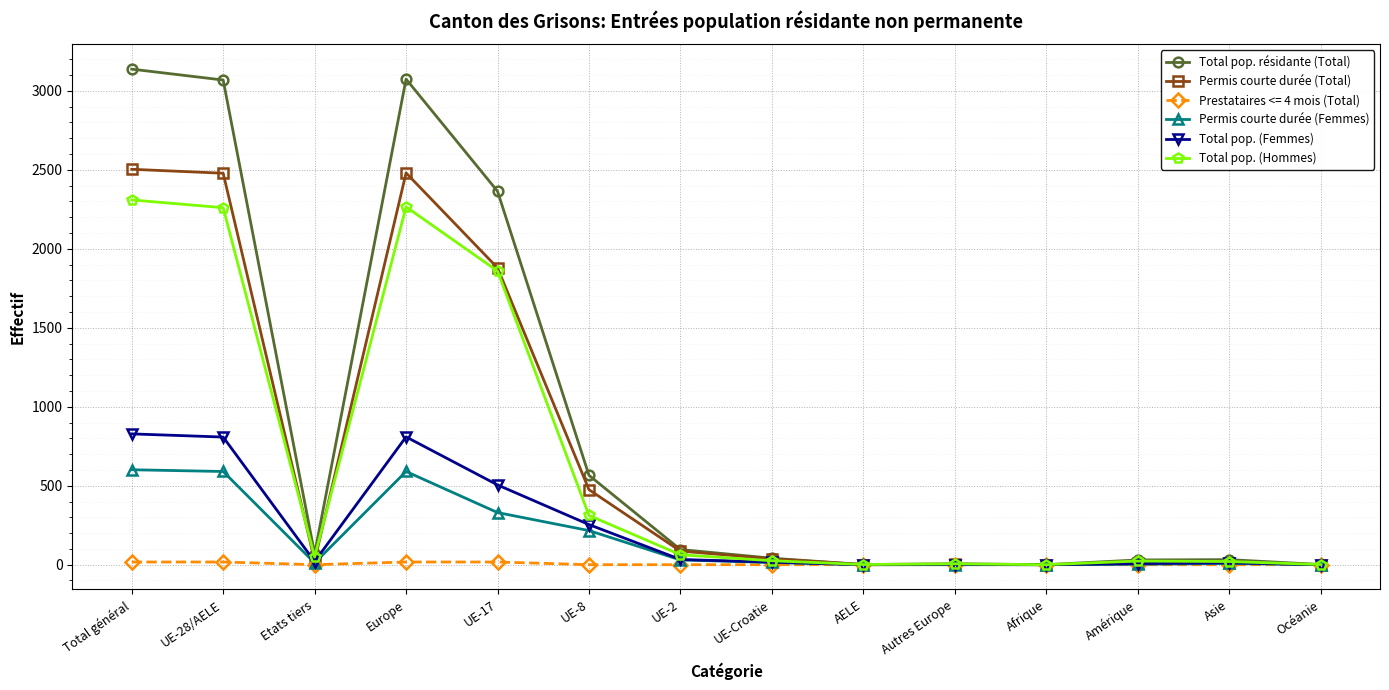

Rank the series by their maximum value, from lowest to highest.

Prestataires <= 4 mois (Total), Permis courte durée (Femmes), Total pop. (Femmes), Total pop. (Hommes), Permis courte durée (Total), Total pop. résidante (Total)